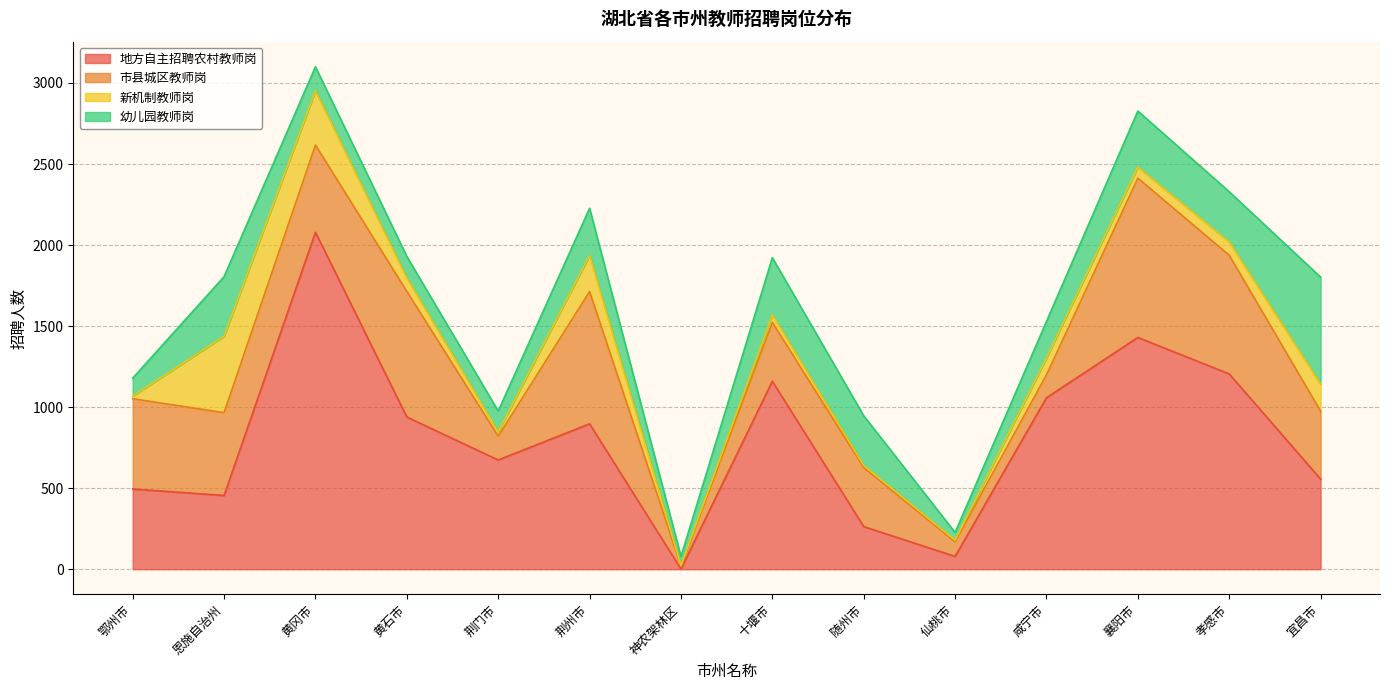

What are all the series names shown in the legend?

地方自主招聘农村教师岗, 市县城区教师岗, 新机制教师岗, 幼儿园教师岗